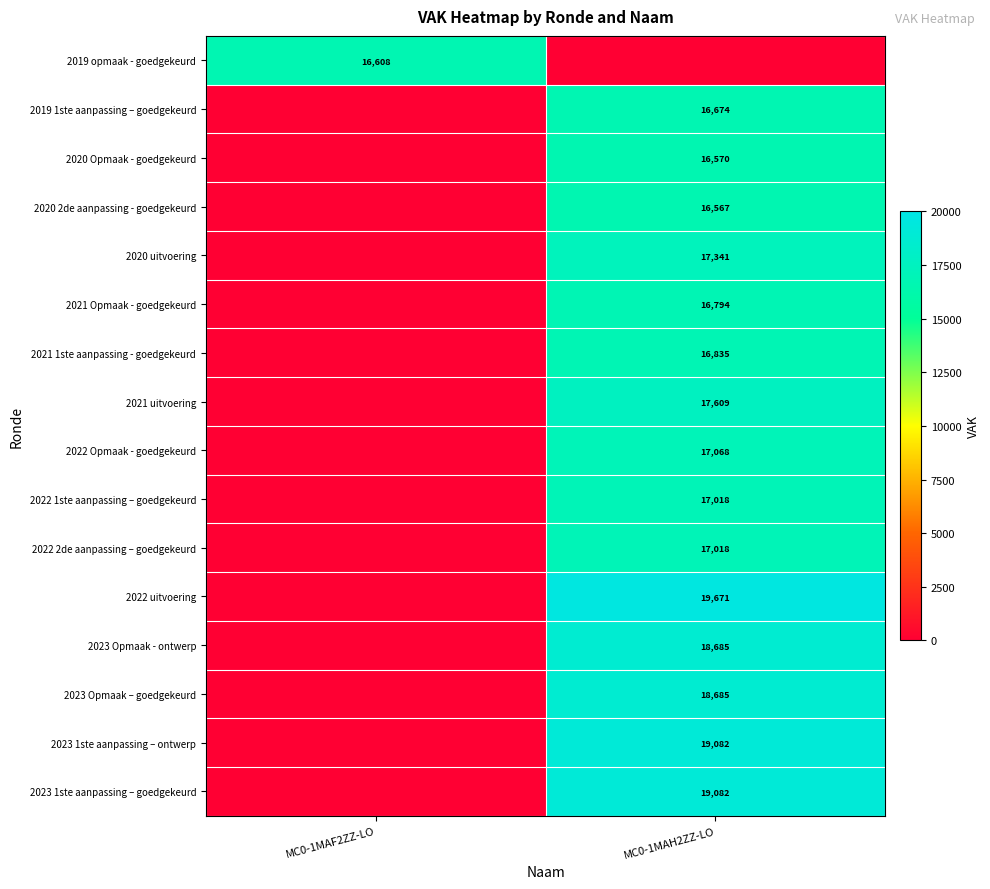

The 2023 Opmaak - ontwerp series shows 18685 at MC0-1MAH2ZZ-LO. True or false?

True